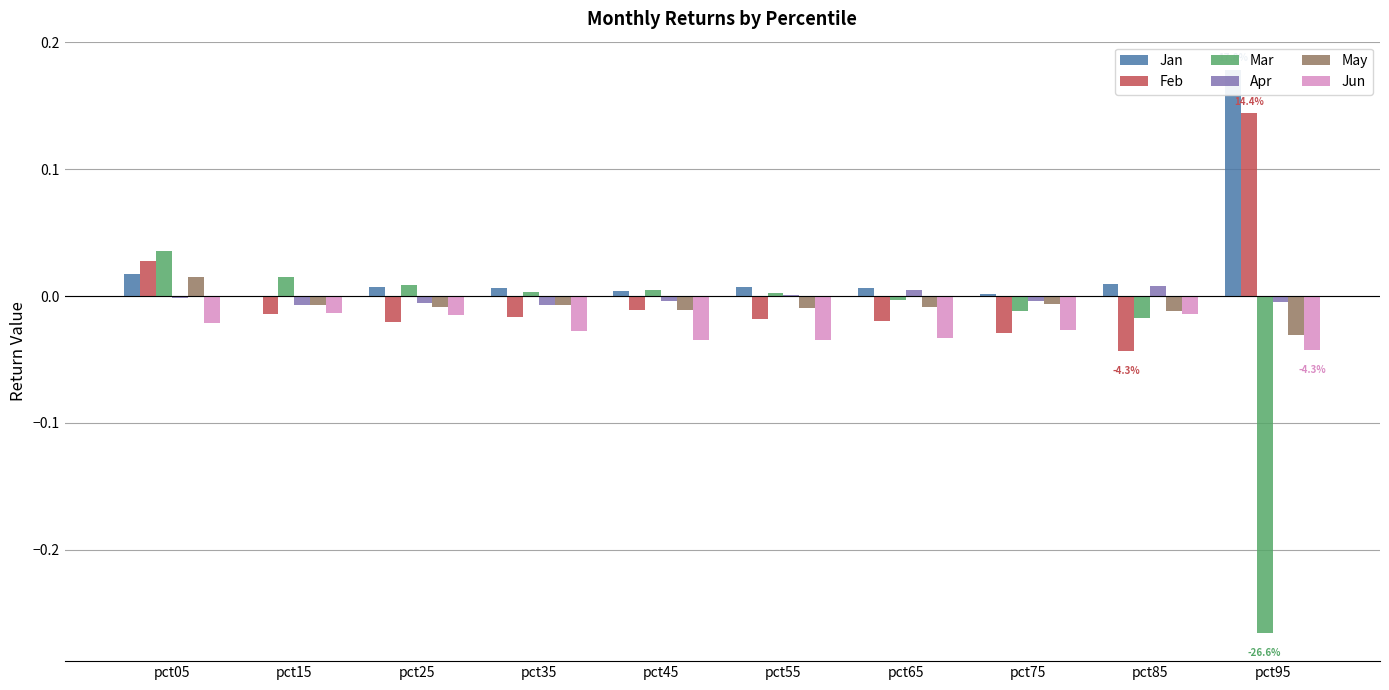

Where does the Jan series first go above 0?

pct05